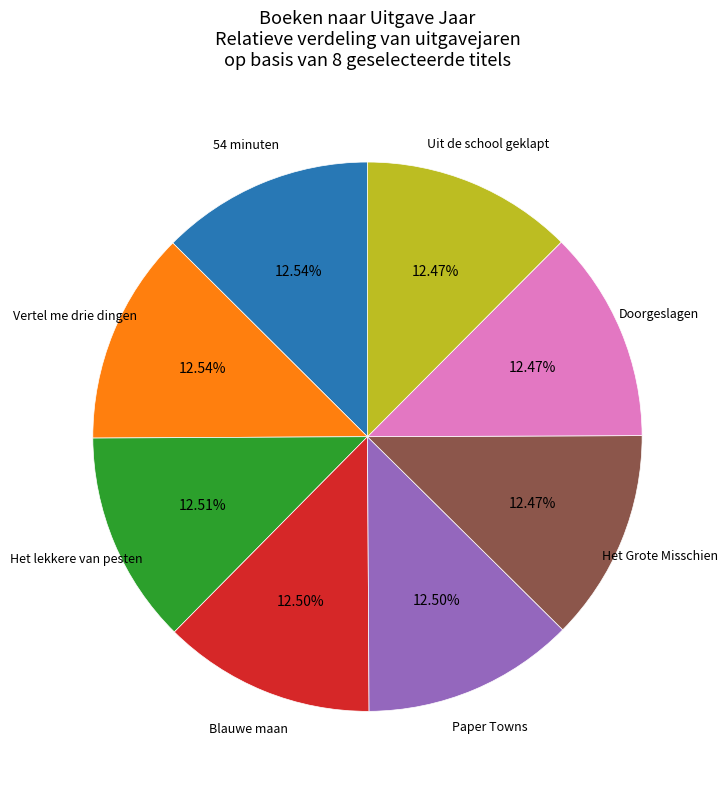

Is there any slice that represents more than half of the pie?

No